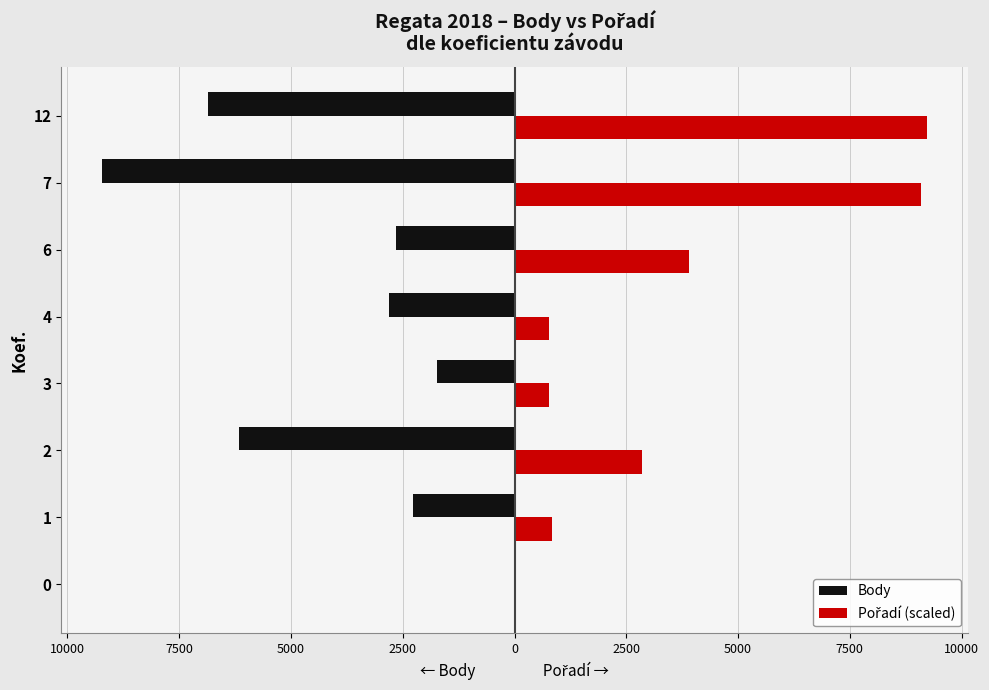

Reading right to left, transcribe all the data shown in this chart.

Body: -6866.0	-9216.0	-2661.0	-2812.0	-1734.0	-6159.0	-2270.0	0.0
Pořadí (scaled): 9216.0	9086.2	3894.1	778.8	778.8	2855.7	843.7	0.0